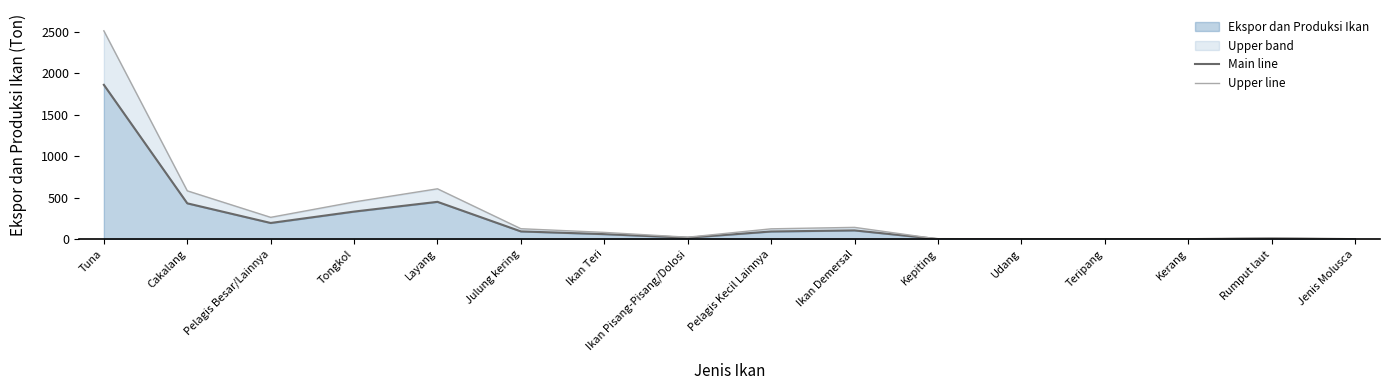

True or false: Upper line has a value of 775.1 at Tongkol.

False